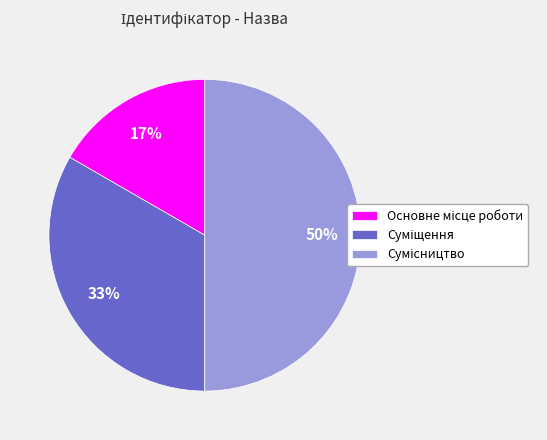

To the nearest percent, what is the average slice percentage?

33%